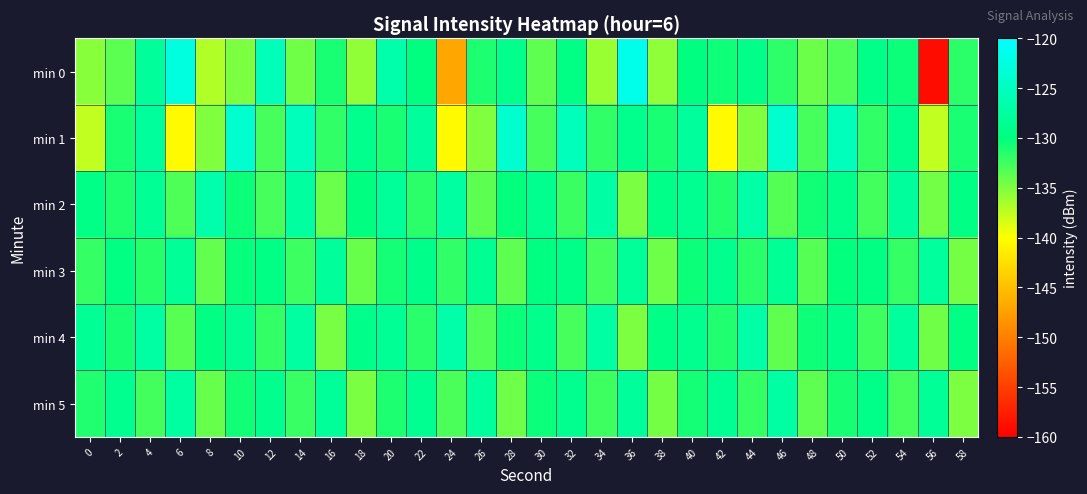

Reading left to right, transcribe all the data shown in this chart.

min 0: 0=-135.4	2=-133.6	4=-127.9	6=-122.6	8=-136.9	10=-134.9	12=-125.5	14=-134.4	16=-131.0	18=-135.7	20=-126.6	22=-130.1	24=-146.8	26=-131.1	28=-129.1	30=-133.7	32=-129.6	34=-136.0	36=-121.6	38=-135.6	40=-130.0	42=-130.6	44=-129.3	46=-131.8	48=-134.3	50=-133.1	52=-129.3	54=-130.5	56=-159.0	58=-131.7
min 1: 0=-137.5	2=-130.9	4=-127.7	6=-140.3	8=-135.0	10=-123.9	12=-132.8	14=-125.4	16=-131.9	18=-129.0	20=-130.9	22=-127.7	24=-140.3	26=-135.0	28=-123.9	30=-132.8	32=-125.4	34=-131.9	36=-129.0	38=-130.9	40=-127.7	42=-140.3	44=-135.0	46=-123.9	48=-132.8	50=-125.4	52=-131.9	54=-129.0	56=-137.5	58=-130.9
min 2: 0=-129.5	2=-131.2	4=-128.3	6=-133.1	8=-126.7	10=-130.5	12=-132.8	14=-127.6	16=-134.2	18=-129.9	20=-128.1	22=-131.7	24=-127.4	26=-133.6	28=-130.2	30=-128.9	32=-132.3	34=-127.1	36=-134.8	38=-129.3	40=-128.6	42=-131.4	44=-126.9	46=-133.3	48=-130.7	50=-129.1	52=-132.6	54=-127.8	56=-134.5	58=-129.6
min 3: 0=-132.1	2=-129.8	4=-131.5	6=-128.2	8=-133.9	10=-130.3	12=-129.6	14=-132.4	16=-127.9	18=-134.1	20=-130.8	22=-129.2	24=-131.9	26=-128.5	28=-133.7	30=-130.0	32=-129.4	34=-132.7	36=-128.0	38=-134.3	40=-130.5	42=-129.0	44=-131.6	46=-128.3	48=-133.4	50=-130.1	52=-129.7	54=-132.1	56=-127.7	58=-134.6
min 4: 0=-128.4	2=-130.9	4=-127.2	6=-133.5	8=-129.8	10=-128.7	12=-132.0	14=-127.5	16=-134.7	18=-129.2	20=-128.3	22=-131.6	24=-126.8	26=-133.2	28=-130.4	30=-129.1	32=-132.8	34=-127.3	36=-134.9	38=-129.5	40=-128.8	42=-131.3	44=-127.0	46=-133.8	48=-130.6	50=-129.3	52=-132.5	54=-127.7	56=-134.4	58=-129.7
min 5: 0=-131.3	2=-128.9	4=-132.6	6=-127.4	8=-134.0	10=-130.7	12=-129.0	14=-132.2	16=-128.1	18=-134.8	20=-131.1	22=-128.6	24=-132.9	26=-127.7	28=-134.3	30=-130.4	32=-128.8	34=-132.5	36=-127.9	38=-134.6	40=-130.8	42=-128.5	44=-132.1	46=-127.2	48=-133.7	50=-130.9	52=-129.3	54=-132.8	56=-128.2	58=-134.9